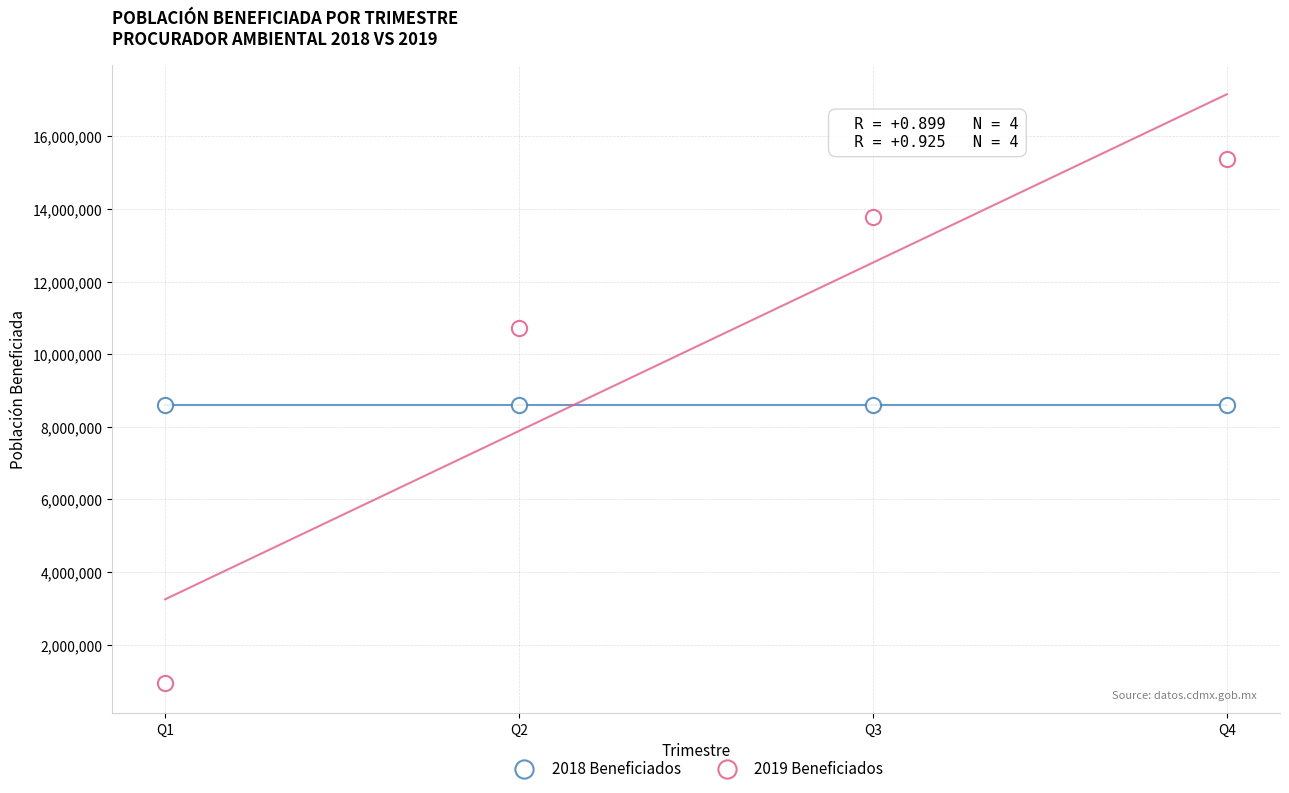

How many points are shown in the scatter plot?

8